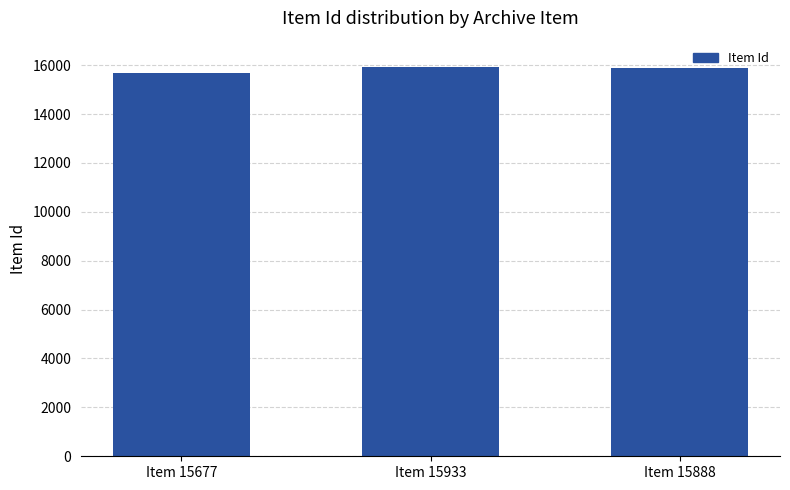

How many values are between 15677 and 15933?

3